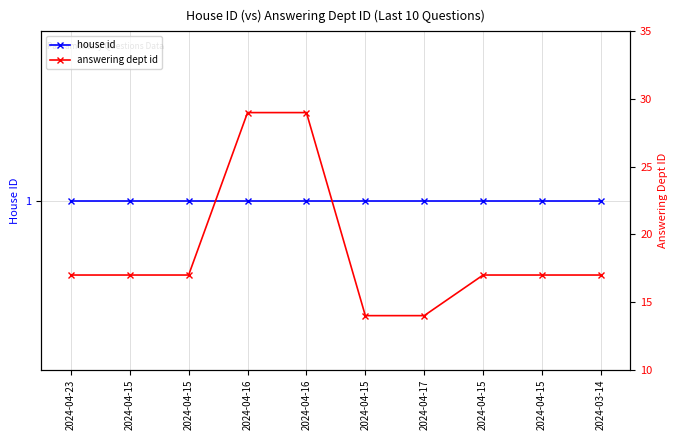

List the series in order of their peak value, lowest first.

house id, answering dept id